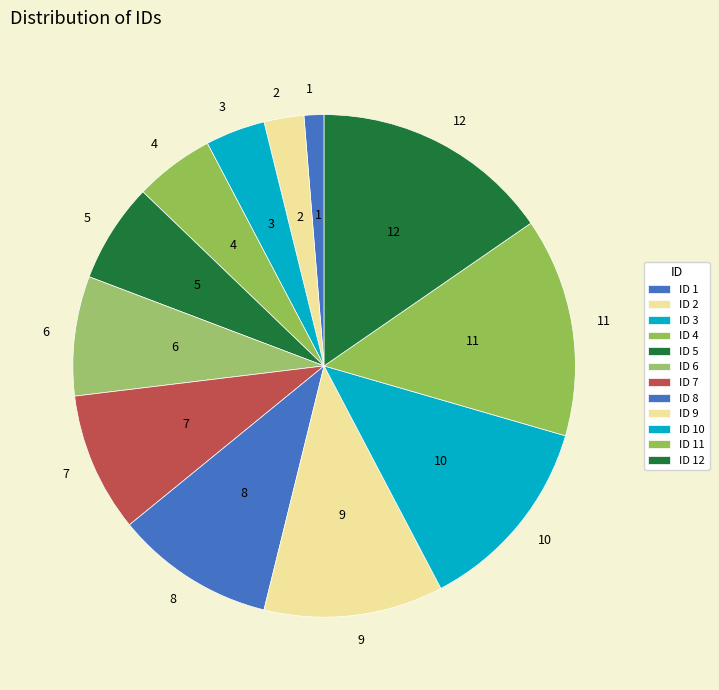

Rank the categories by value from highest to lowest.

12, 11, 10, 9, 8, 7, 6, 5, 4, 3, 2, 1